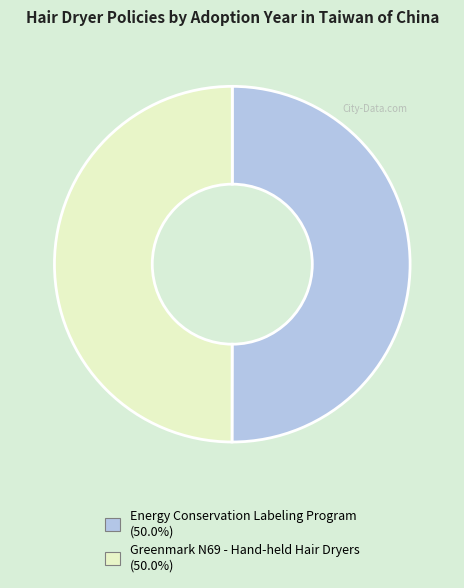

How many slices are in this pie chart?

2